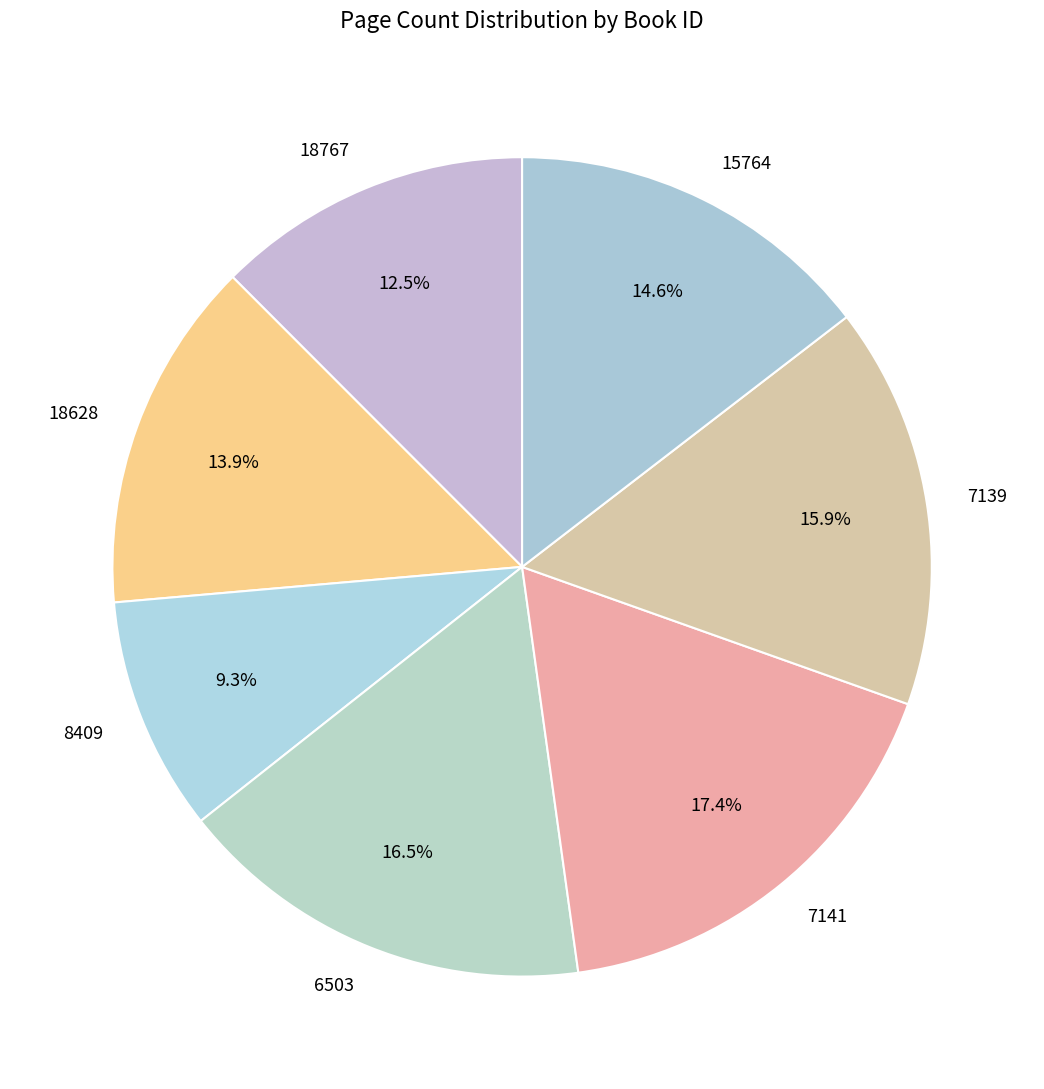

To the nearest percent, what is the difference between the 6503 and 7139 slice percentages?

1%